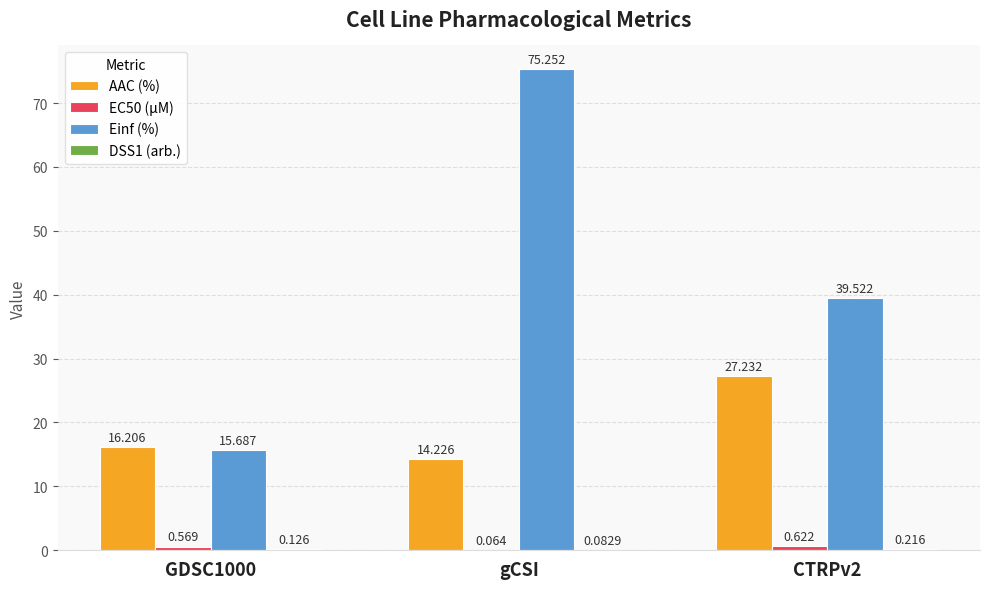

At which category is the sum across all series the highest?

gCSI